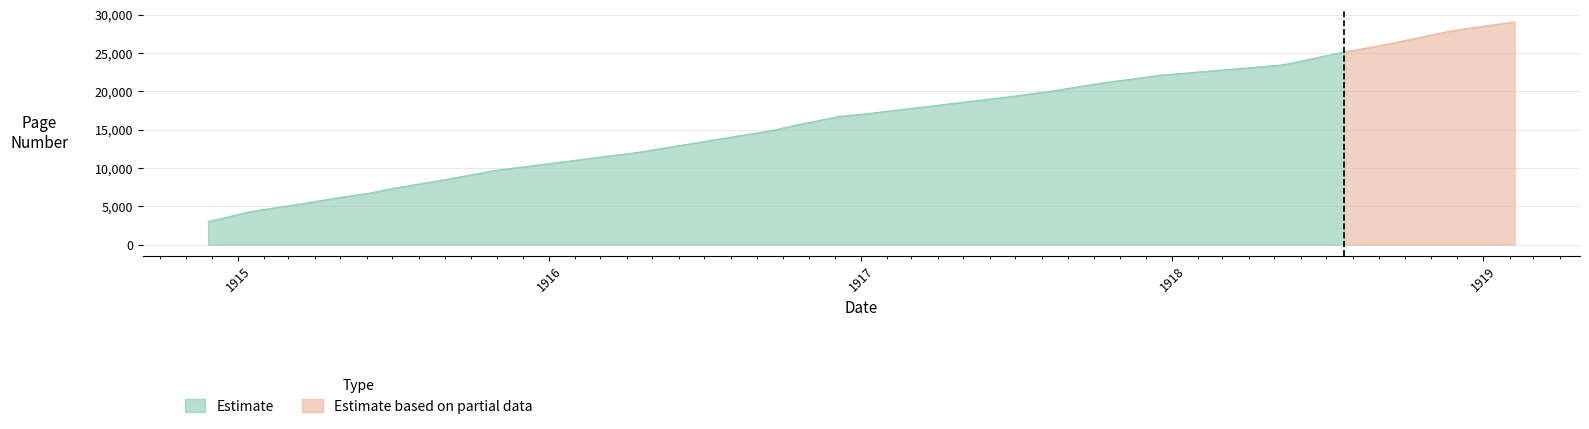

True or false: the data shows 14081 at 13.

False